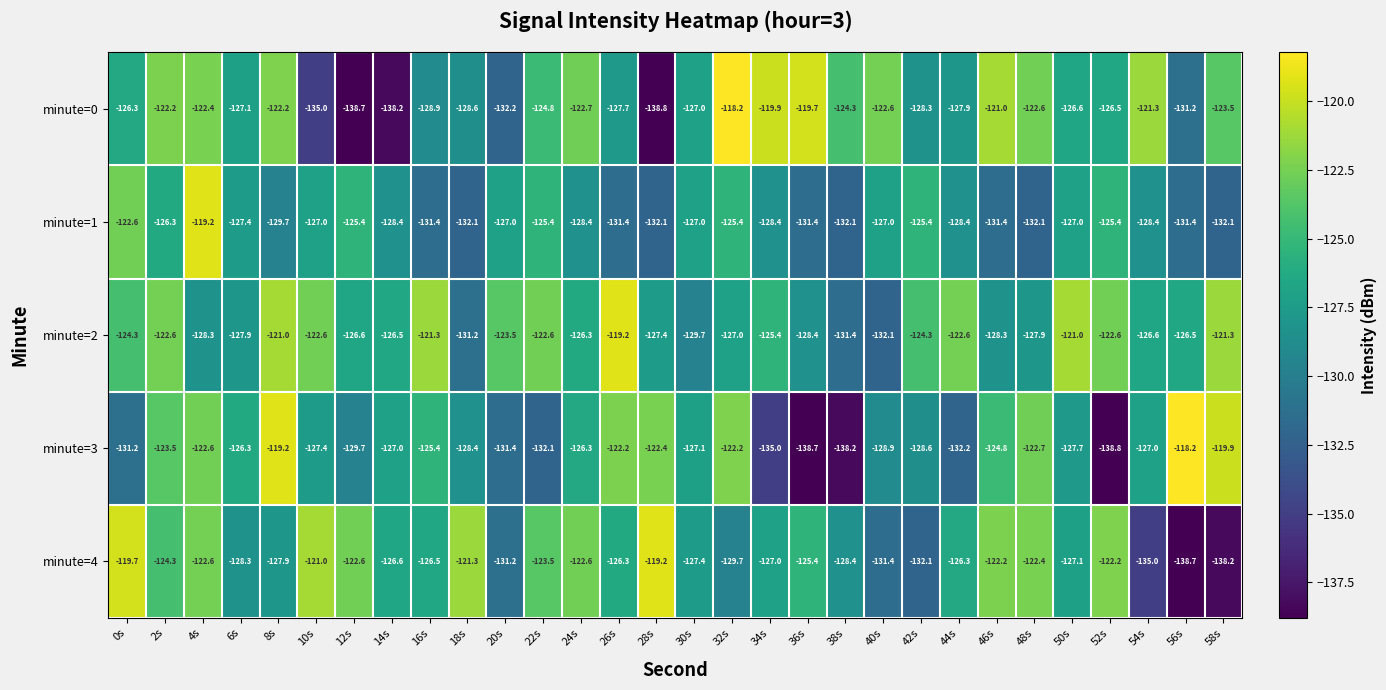

What is the difference between the minute=1 values at 34s and 48s?

3.7